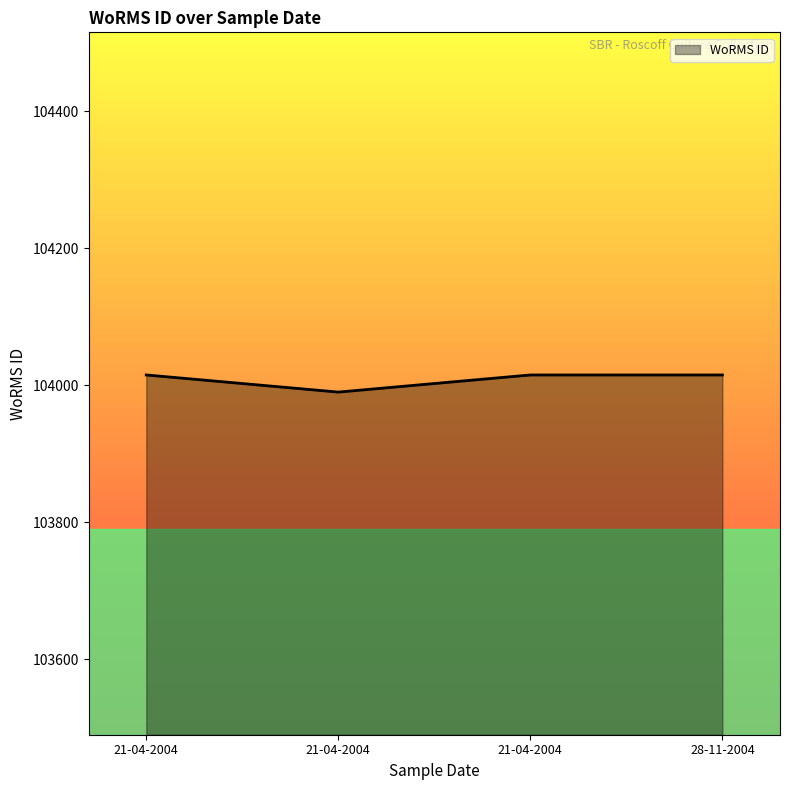

What is the maximum value shown in the chart?

104015